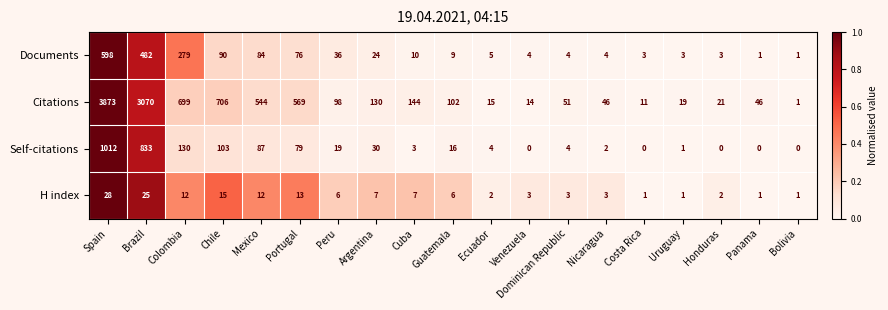

How many data points does each series have?

19